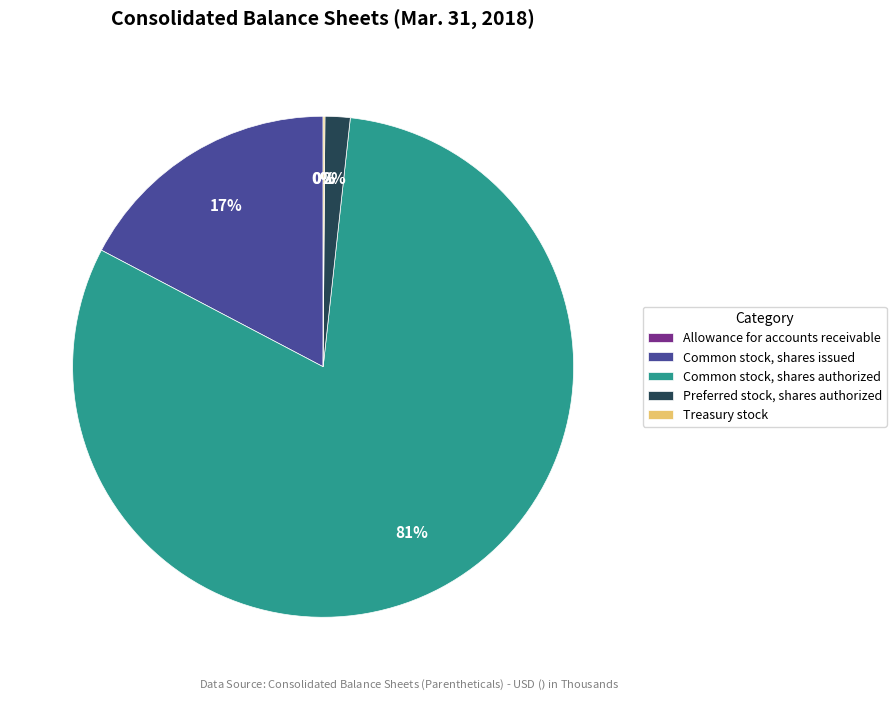

Which category has the biggest portion of the pie?

Common stock, shares authorized